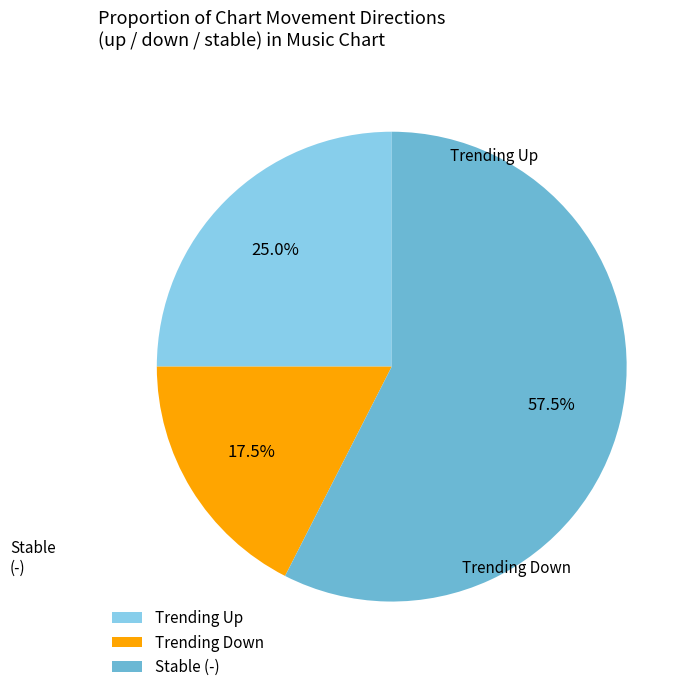

What is the ratio of the value at Trending Up to the value at Stable (-)?

0.4